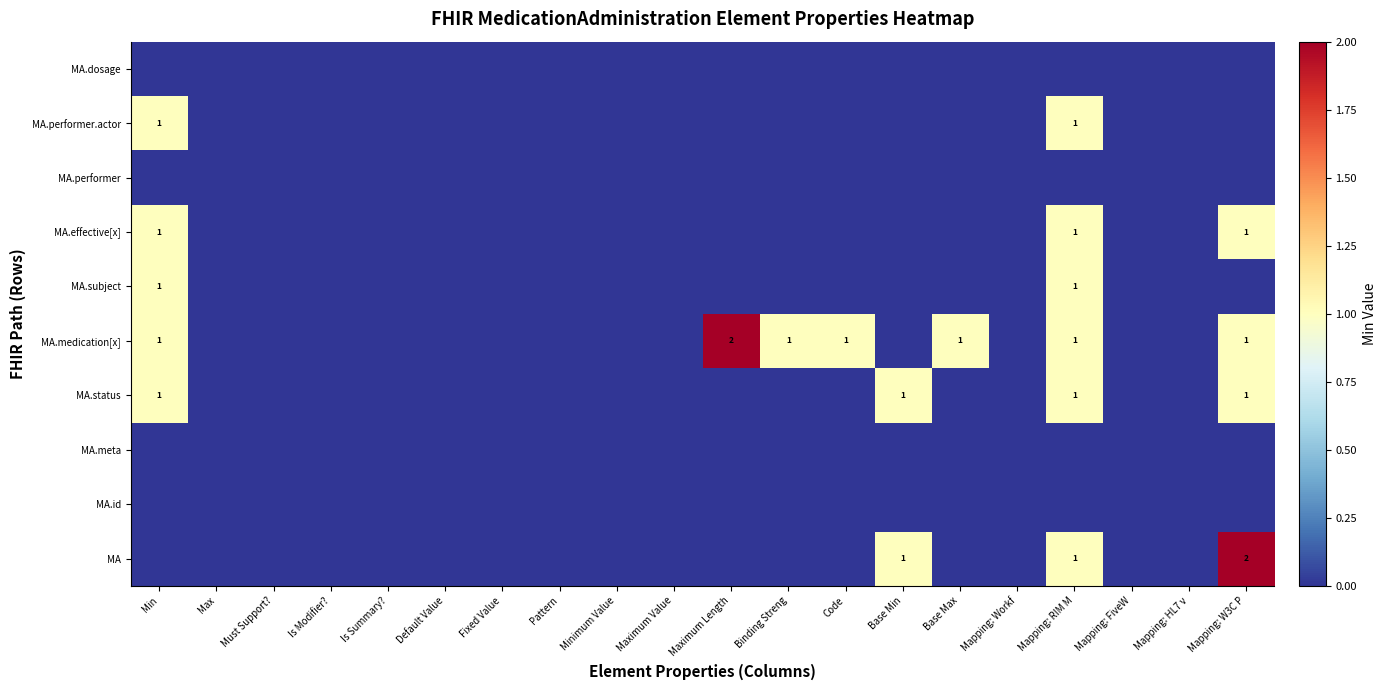

The MA.effective[x] series shows 1 at Min. True or false?

True